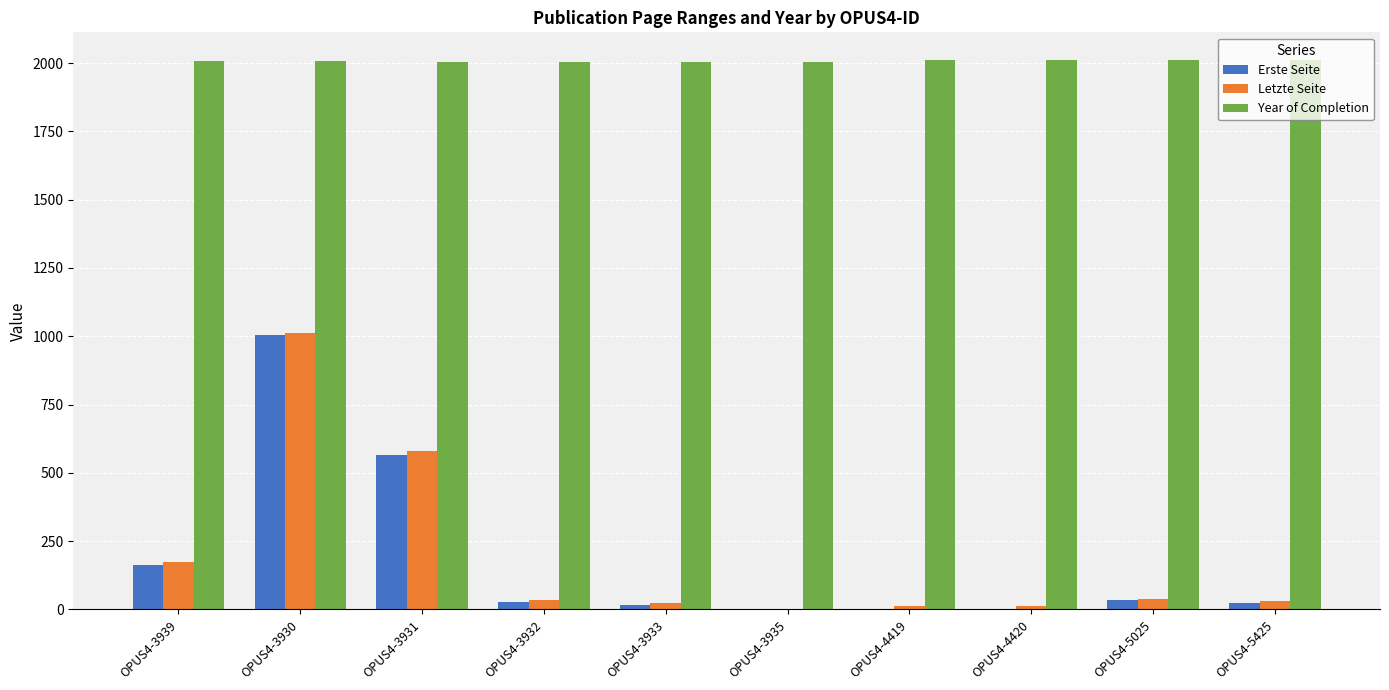

What is the maximum value for Letzte Seite?

1012